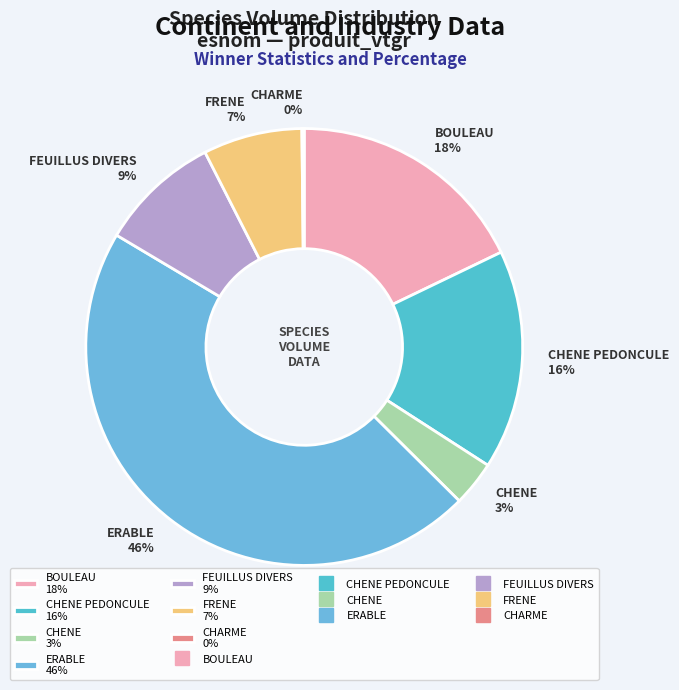

What is the largest slice in the pie chart?

ERABLE 46%